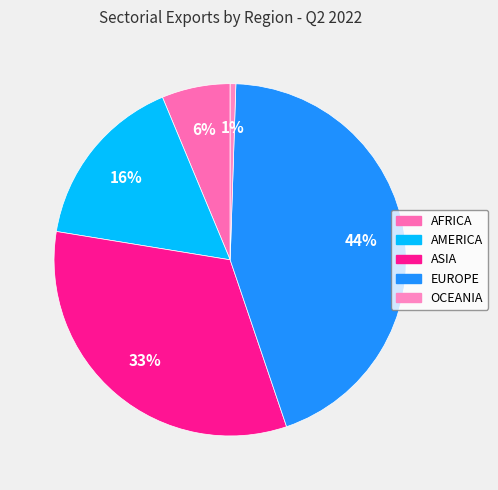

Count the number of slices in the pie.

5